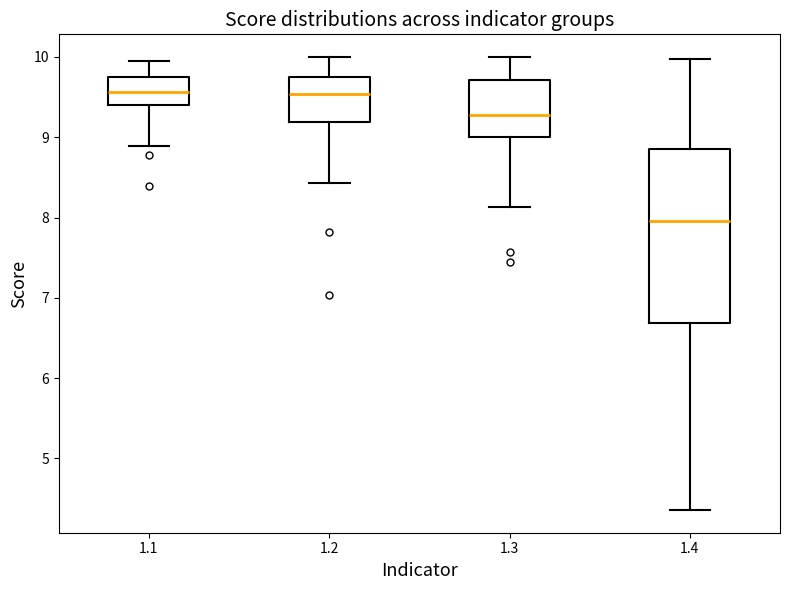

Where does the upper whisker of the box at x = 1.1 end on the y-axis? The values are not printed on the chart, so give them approximately, as read against the axis.

10.0